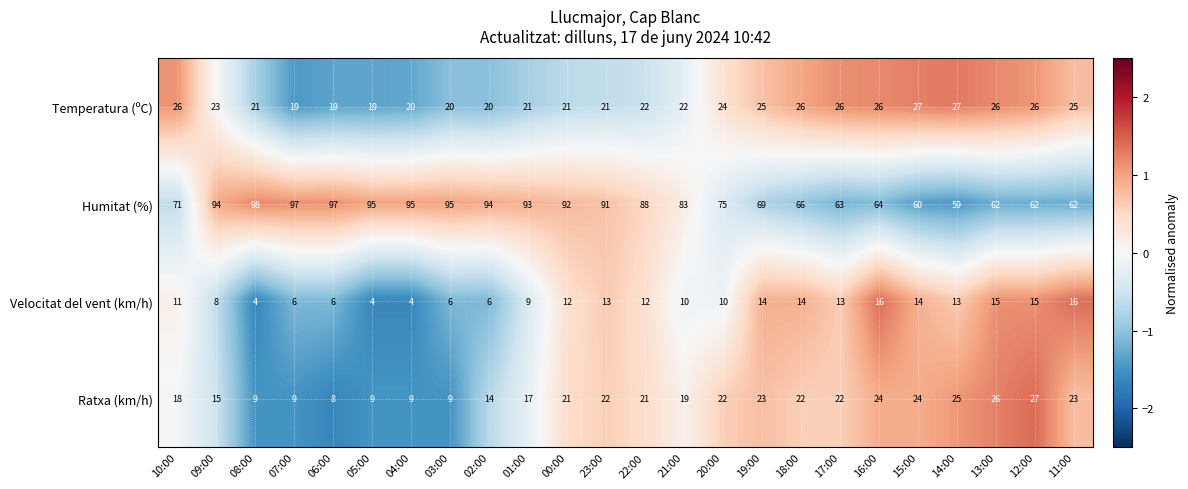

What is the smallest value displayed?

4